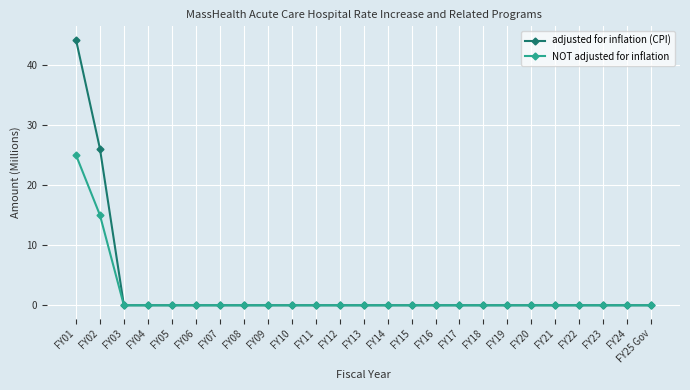

What is the spread (max minus min) of values at FY01?

19.2